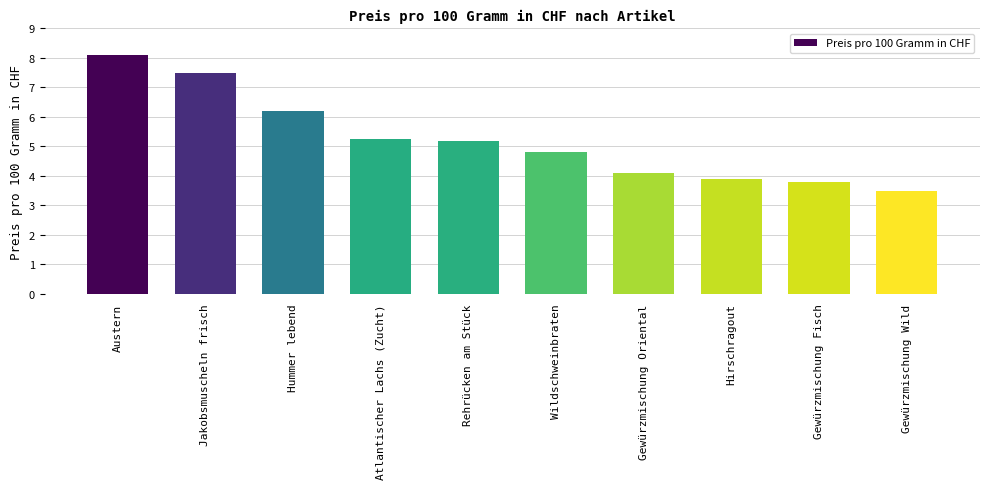

The value at Hirschragout is 3.9. True or false?

True